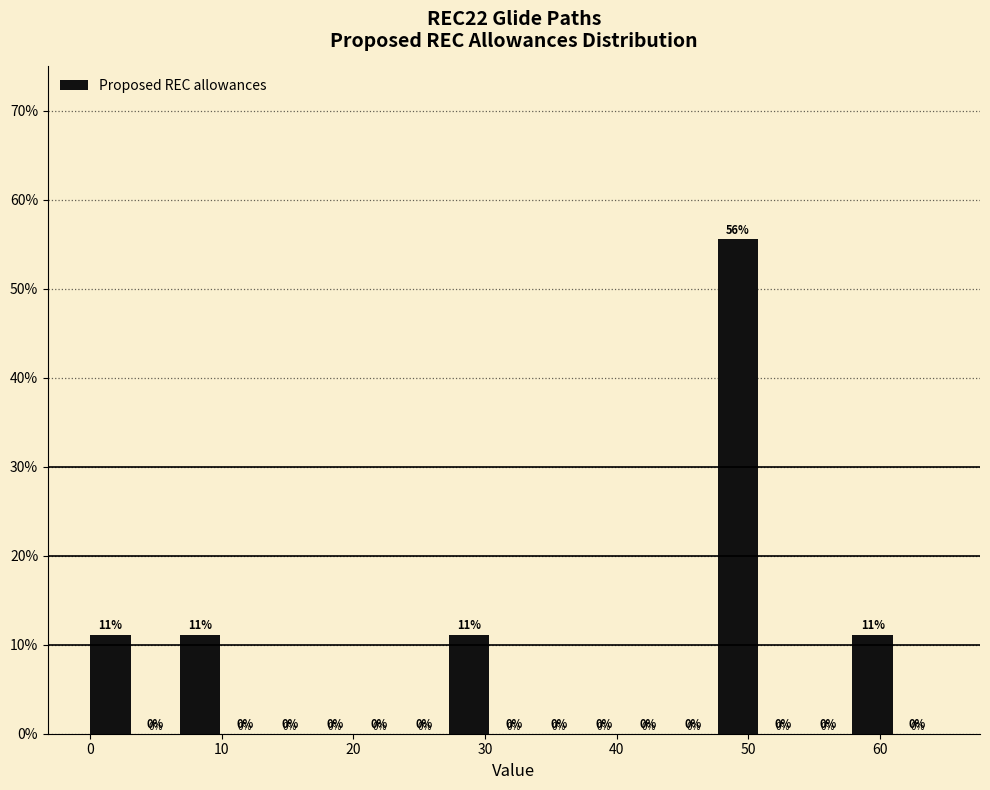

Read against the x-axis, roughly where is the centre of the tallest bar?

49